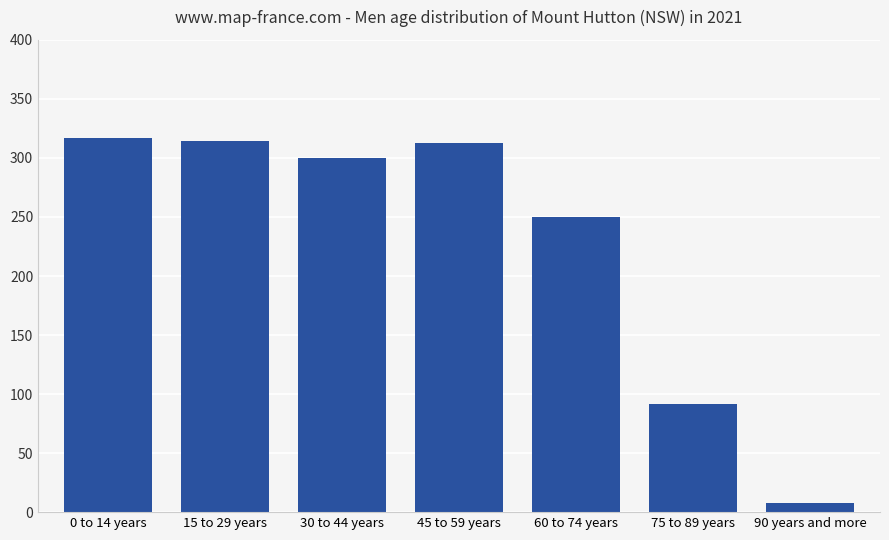

What is the change in value from 45 to 59 years to 60 to 74 years?

-63